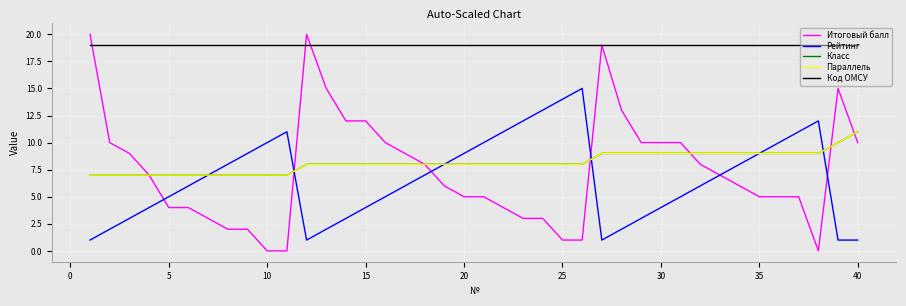

Does the chart have visible grid lines?

Yes